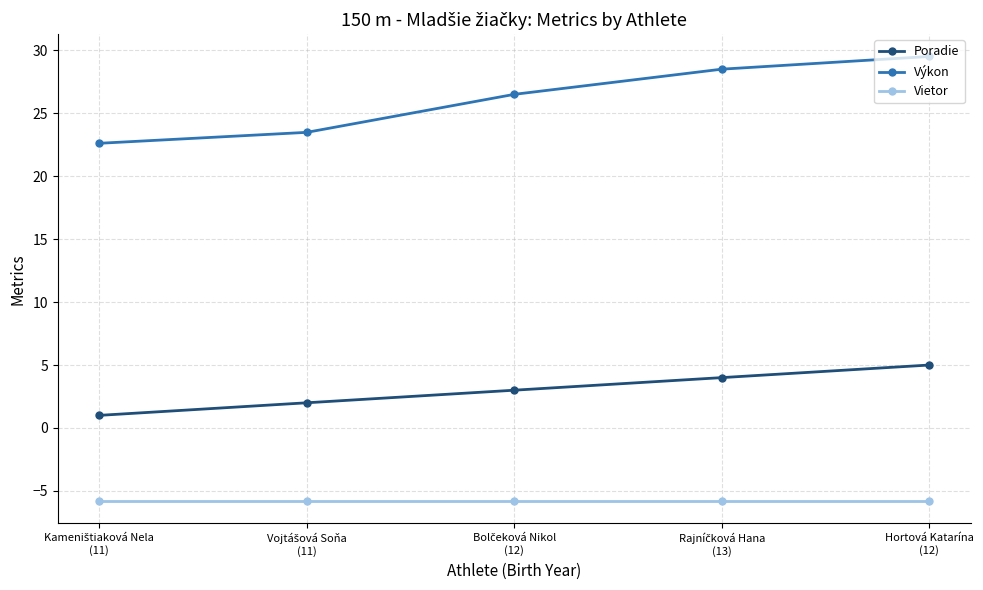

Which series has the largest total across all categories?

Výkon